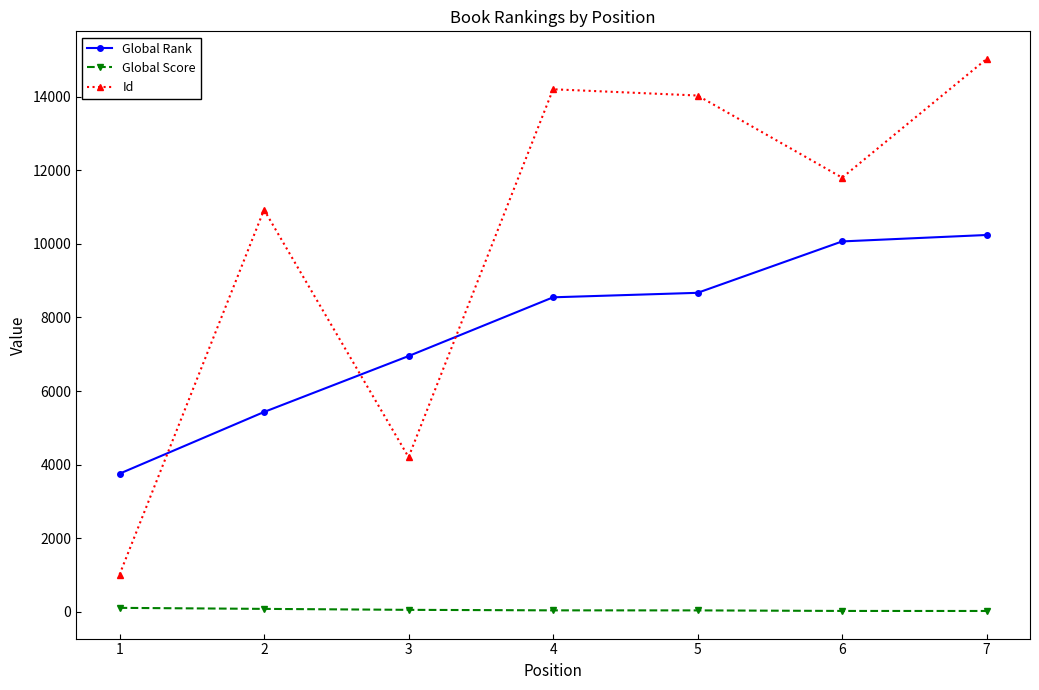

True or false: Global Rank has more than 1 interior local peaks.

False